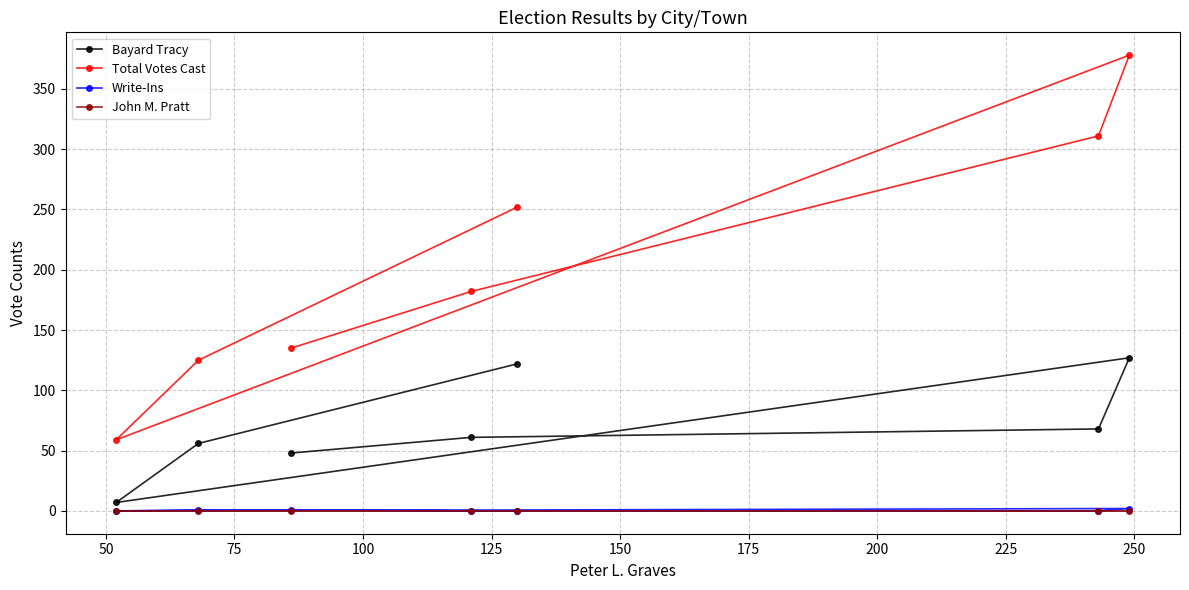

Which series has the largest range (max minus min)?

Total Votes Cast